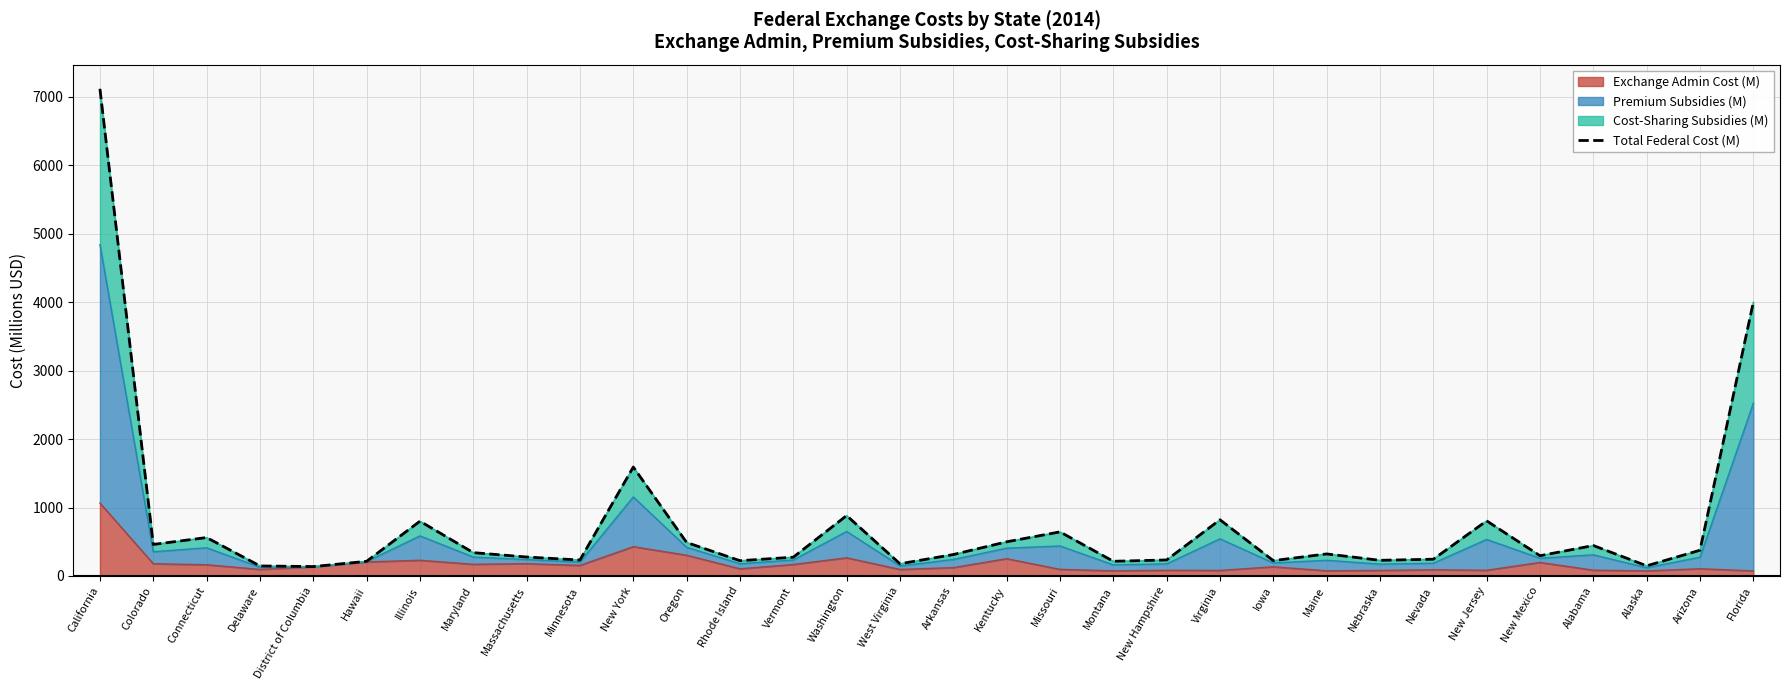

List the labels in order of value, smallest first.

District of Columbia, Delaware, Alaska, West Virginia, Hawaii, Montana, Rhode Island, Iowa, Nebraska, Minnesota, New Hampshire, Nevada, Vermont, Massachusetts, New Mexico, Arkansas, Maine, Maryland, Arizona, Alabama, Colorado, Oregon, Kentucky, Connecticut, Missouri, Illinois, New Jersey, Virginia, Washington, New York, Florida, California